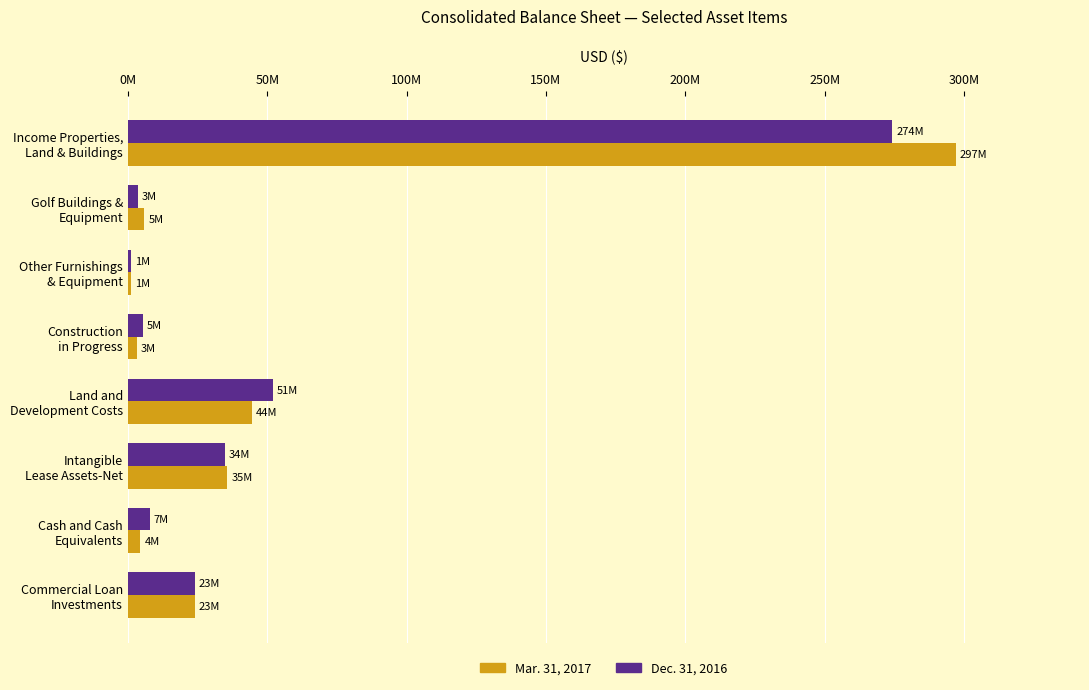

What is the sum of all Dec. 31, 2016 values?

402584049